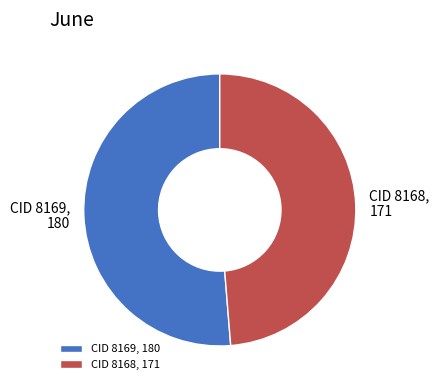

The CID 8169 slice represents 51% of the pie. True or false?

True